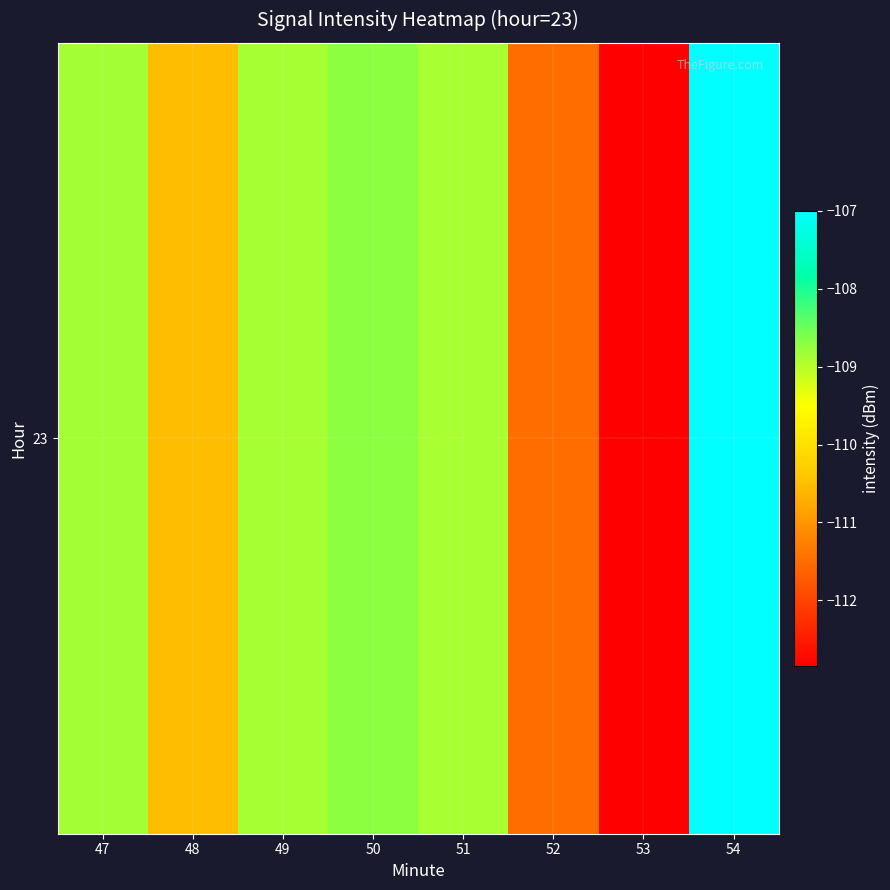

Which has a higher value, 50 or 53?

50